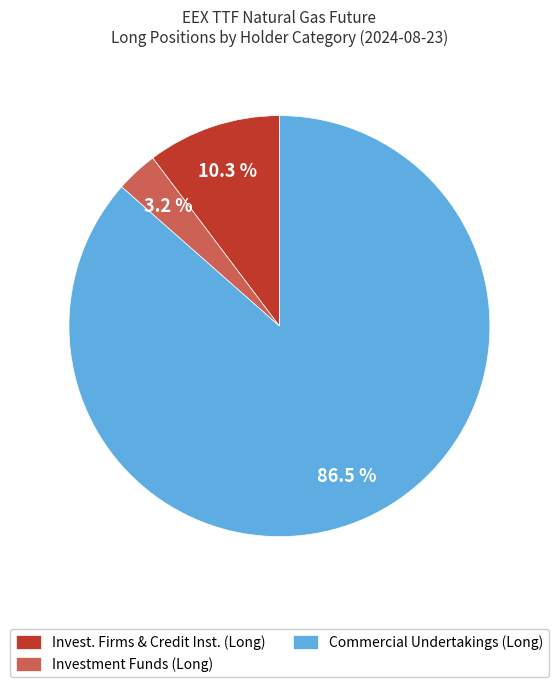

Do Investment Funds (Long) and Invest. Firms & Credit Inst. (Long) together represent more than half of the pie?

No